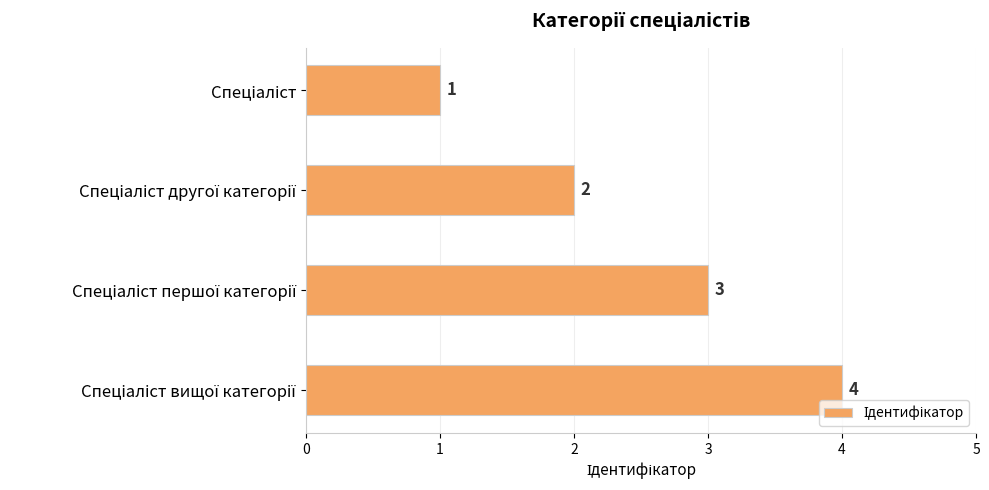

What is the sum of all values?

10